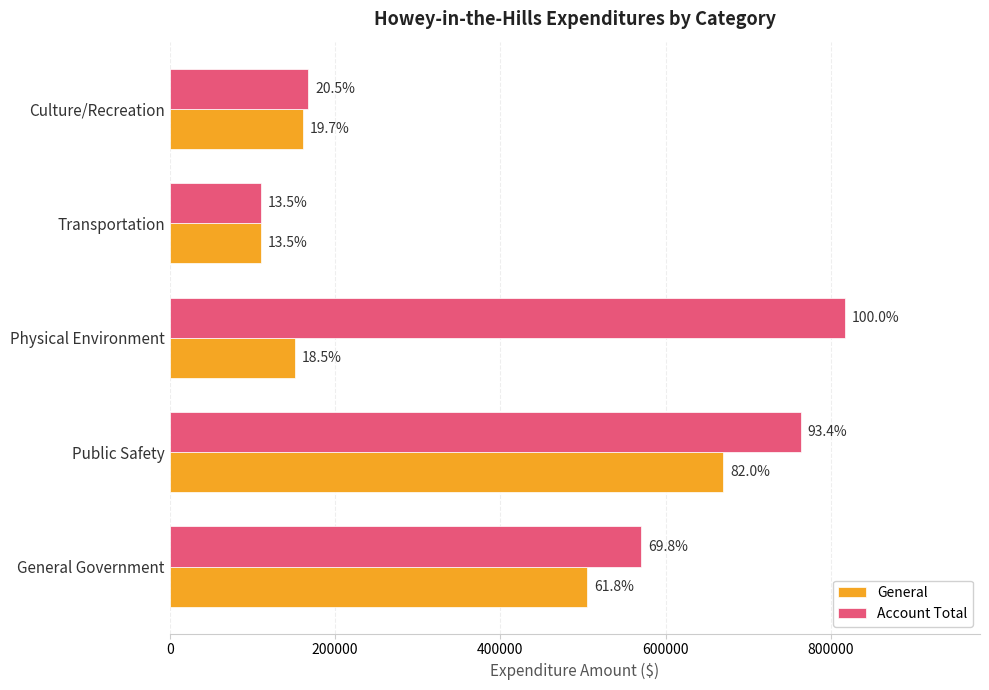

What are all the series names shown in the legend?

General, Account Total